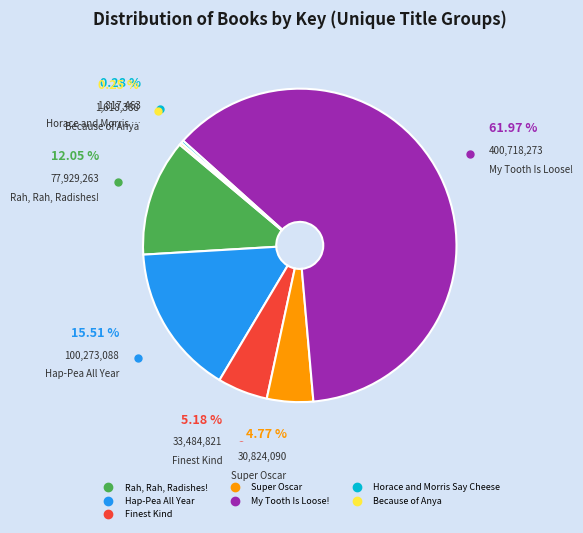

What is the majority slice?

My Tooth Is Loose!